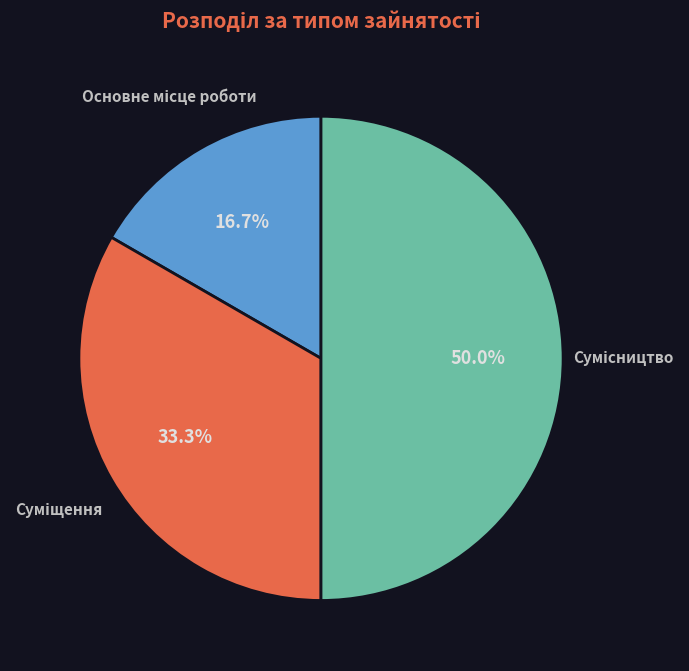

What is the change in value from Суміщення to Сумісництво?

+1